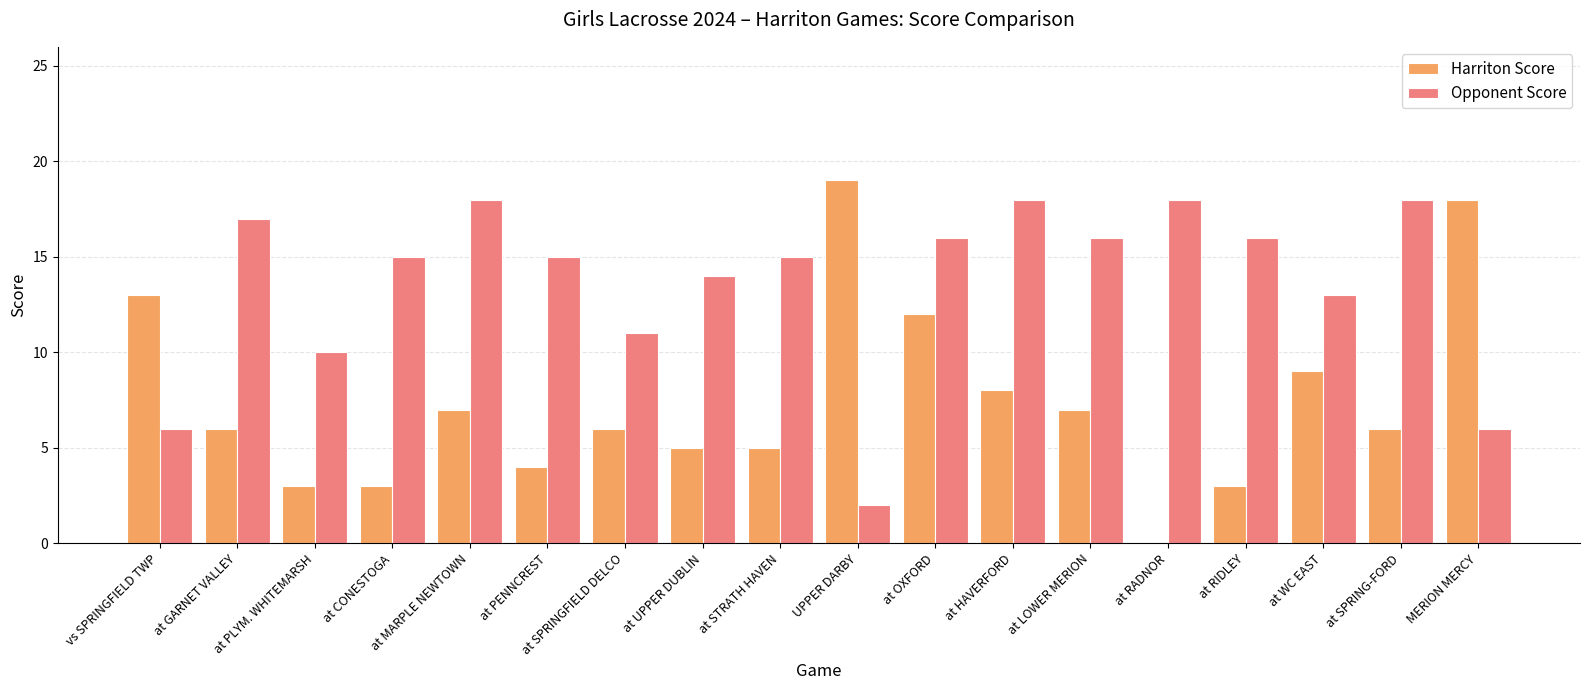

Between at SPRINGFIELD DELCO and at HAVERFORD, which series saw the biggest shift?

Opponent Score